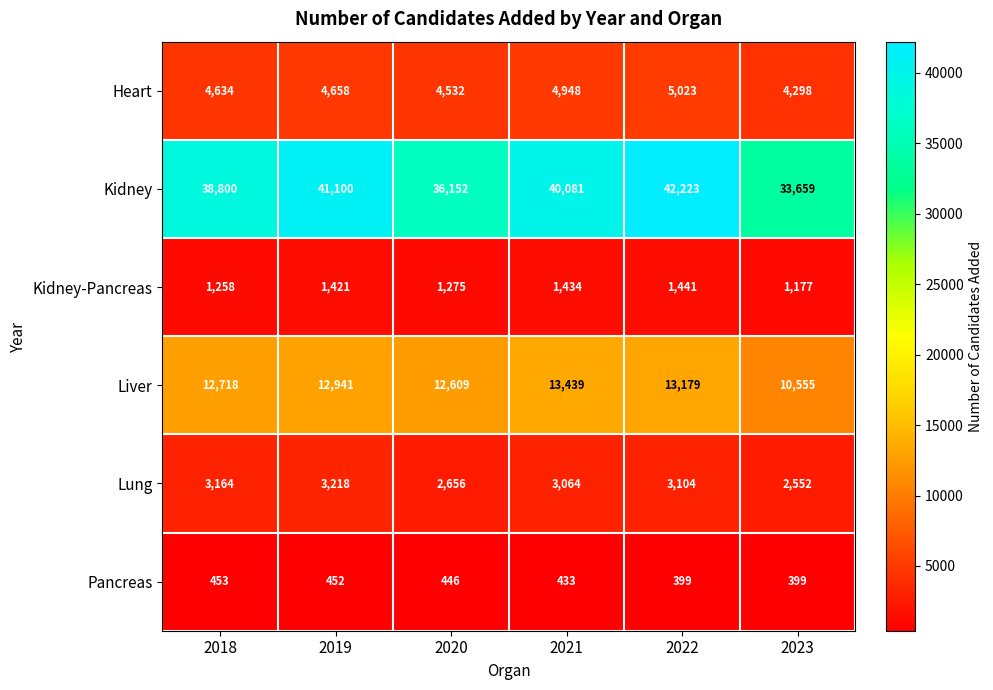

How many data points does each series have?

6